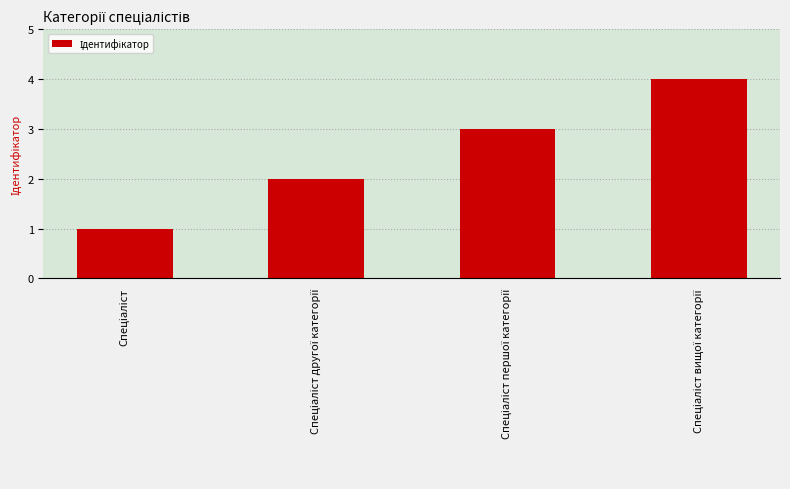

What is the difference between the maximum and minimum values?

3